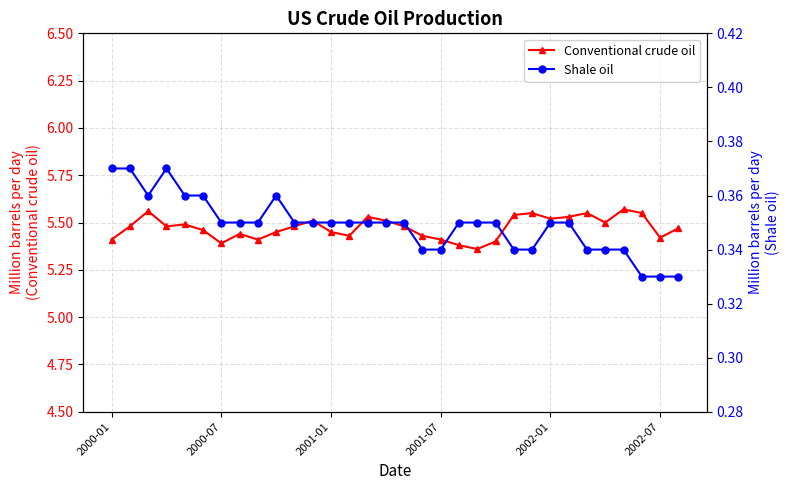

How many Conventional crude oil values are between 5 and 6?

32